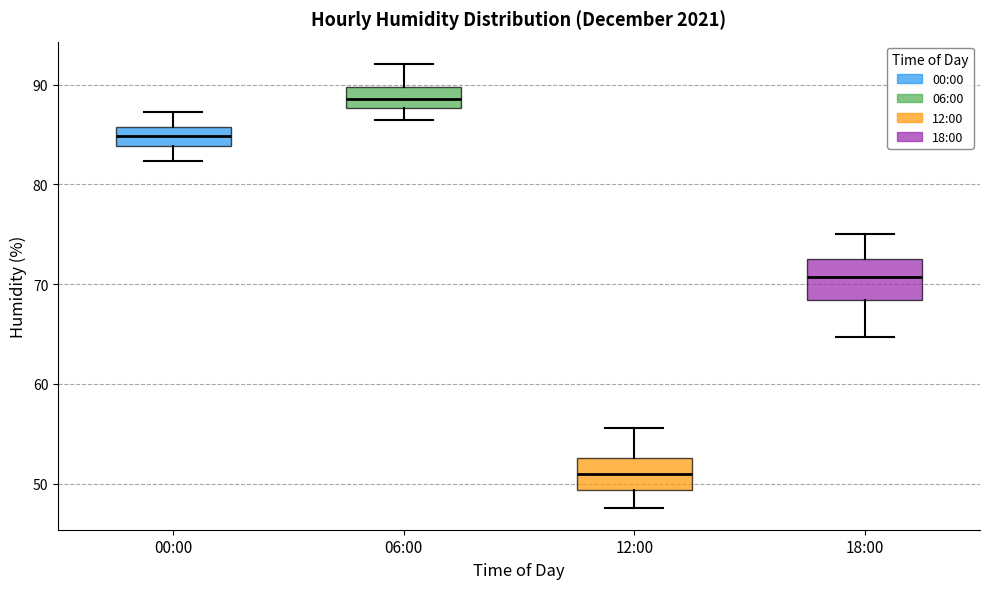

Reading left to right, read every box against the y-axis: the position of its median line, the range the box covers, and the ends of its whiskers. The values are not printed on the chart, so give them approximately, as read against the axis.

00:00: median 85, box 84 to 86, whiskers 82 to 87
06:00: median 89, box 88 to 90, whiskers 87 to 92
12:00: median 51, box 49 to 53, whiskers 48 to 56
18:00: median 71, box 68 to 72, whiskers 65 to 75